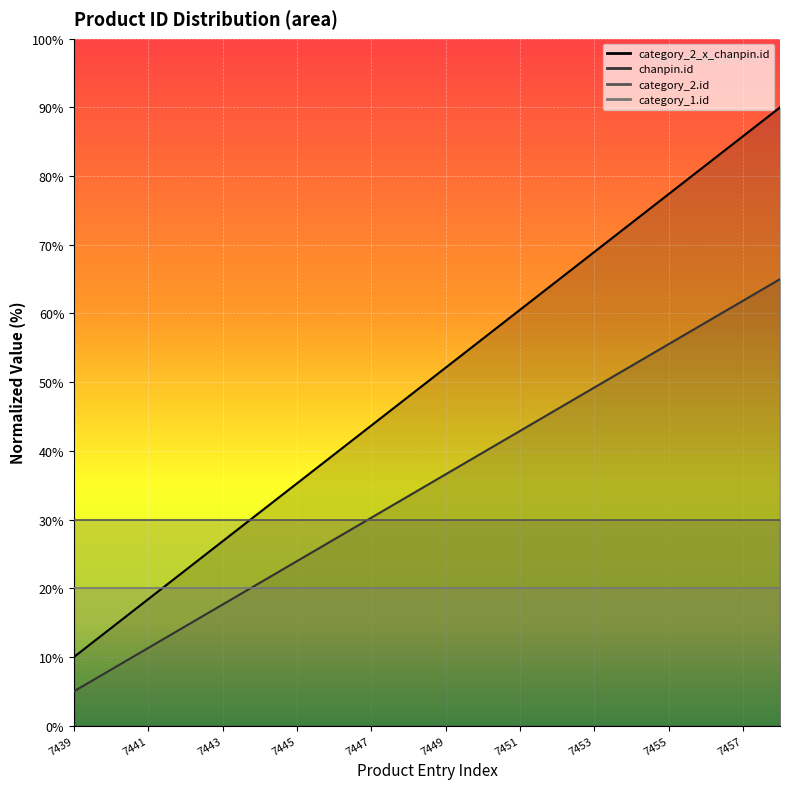

Which series has the largest total across all categories?

category_2_x_chanpin.id